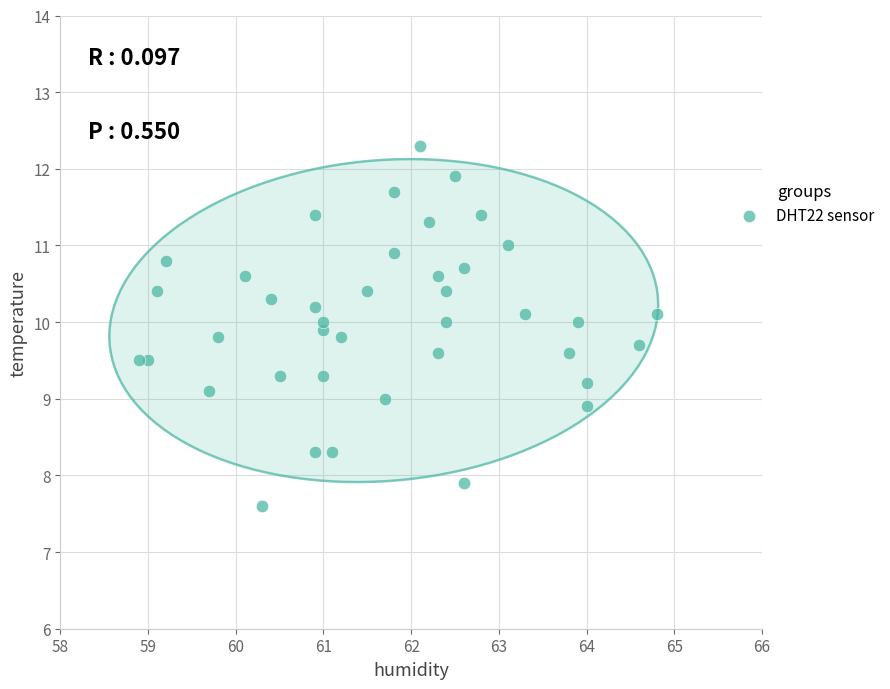

What is the range of Y values (max minus min)?

4.7